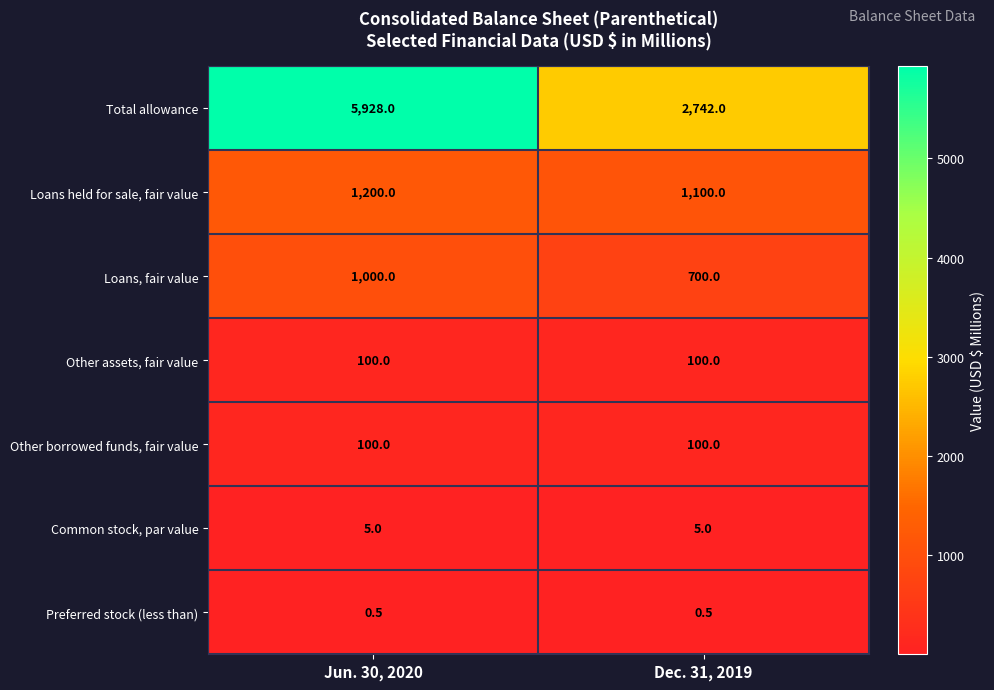

What is the highest value of the Other assets, fair value series?

100.0